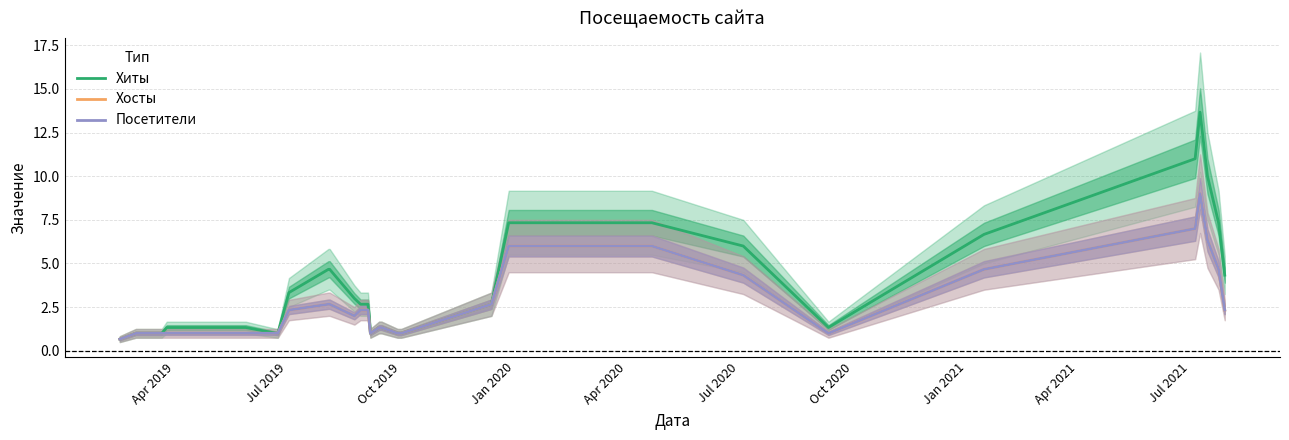

How many values in the Посетители series exceed 1?

20